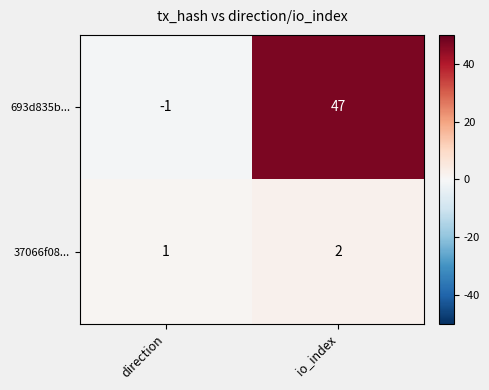

Reading right to left, list all the values displayed in this chart.

693d835b...: io_index=47	direction=-1
37066f08...: io_index=2	direction=1